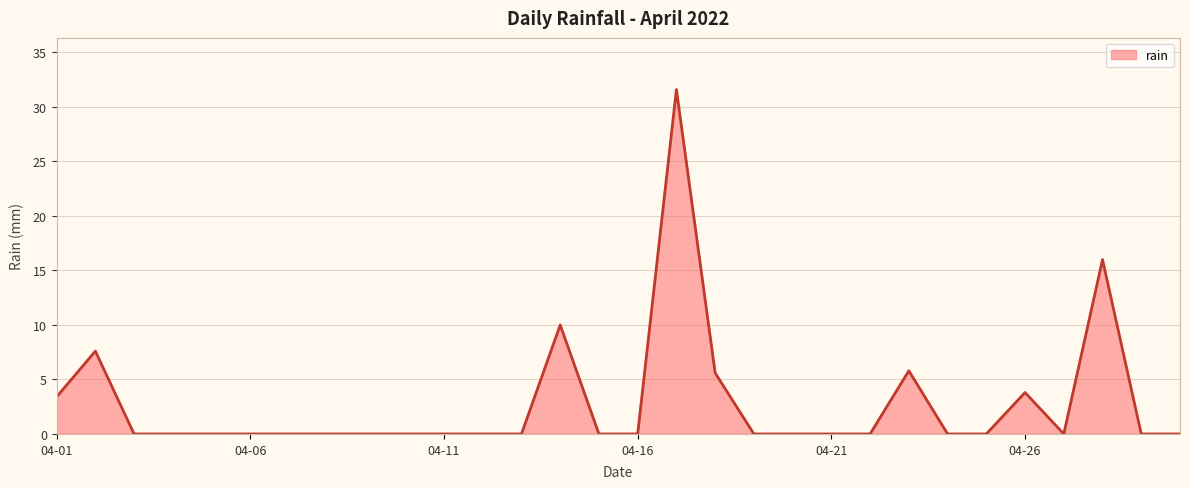

What is the difference between the maximum and minimum values?

31.6